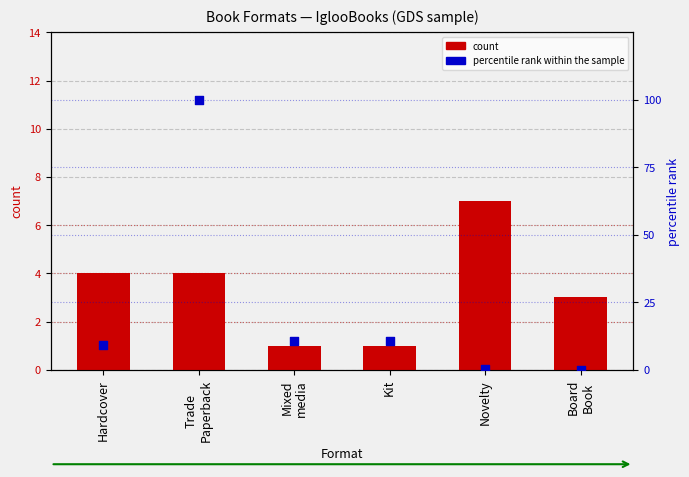

Which series has the widest spread of Y values?

percentile rank within the sample